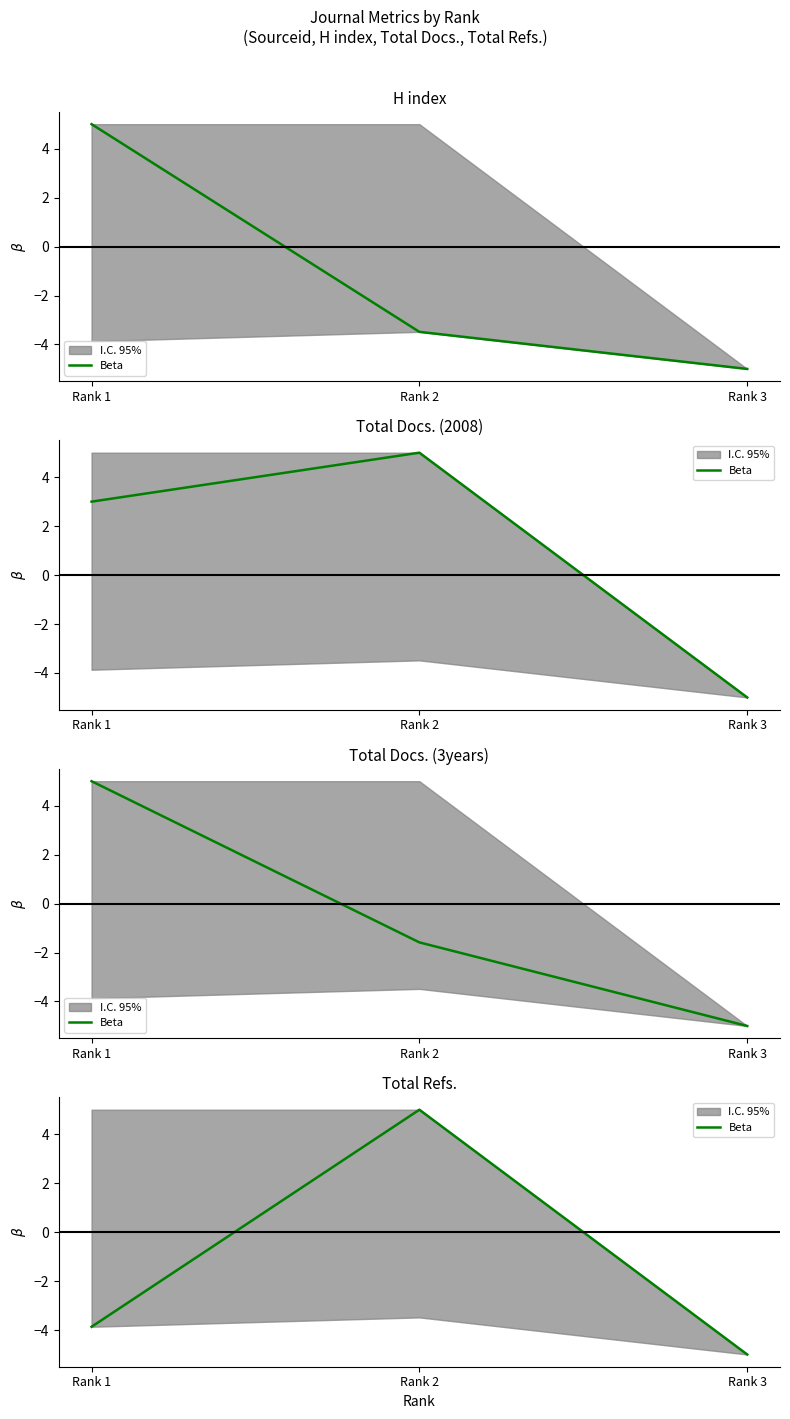

Where is the data nearest to the value 0?

Rank 1